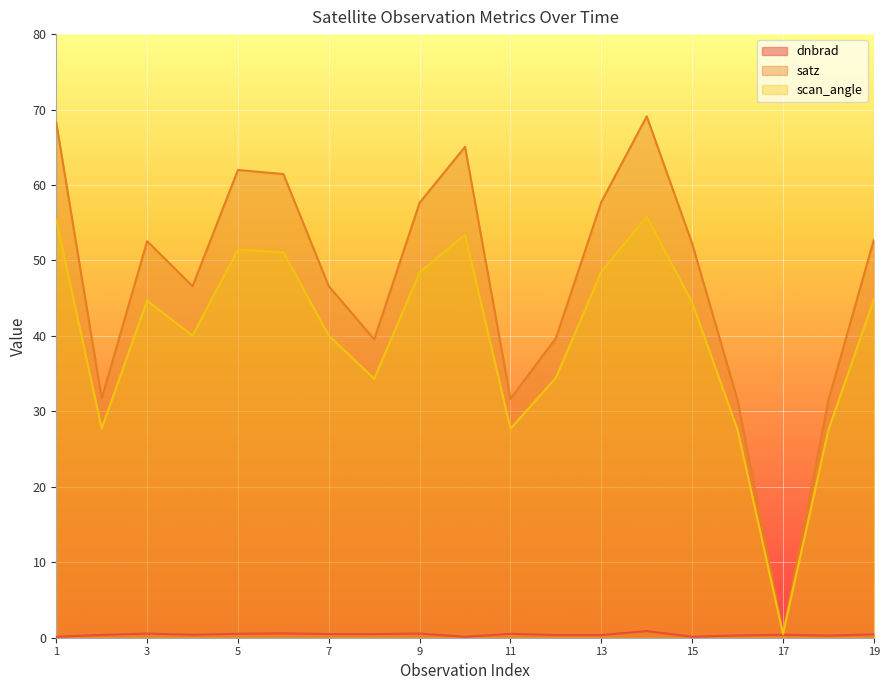

Where is the first local minimum for dnbrad?

4